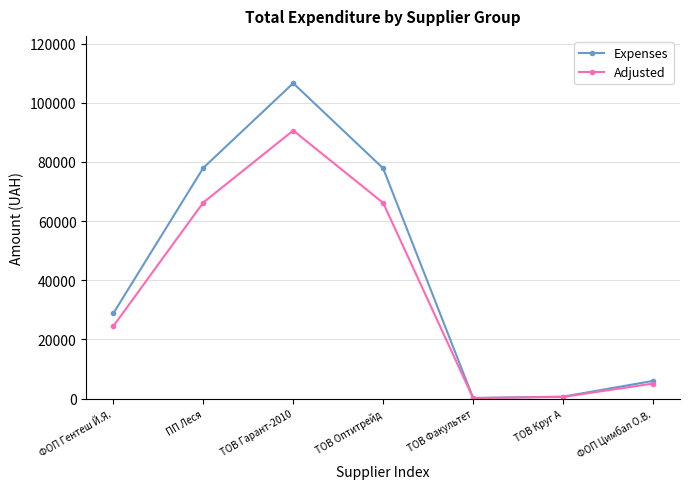

How many interior local valleys does the Expenses series have?

1